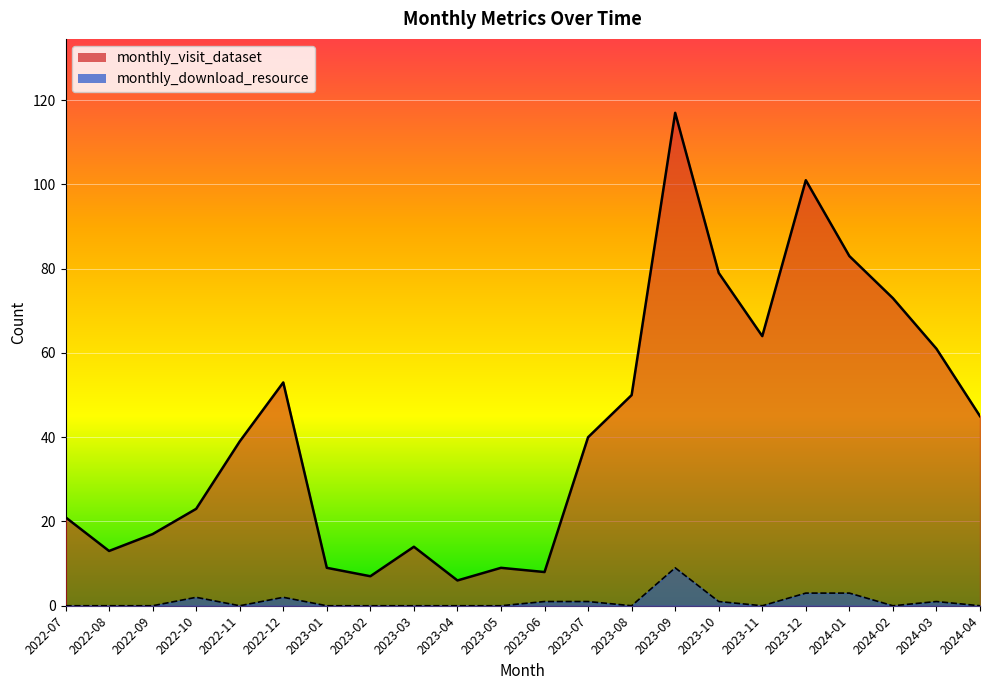

True or false: monthly_visit_dataset and monthly_download_resource intersect in this chart.

False